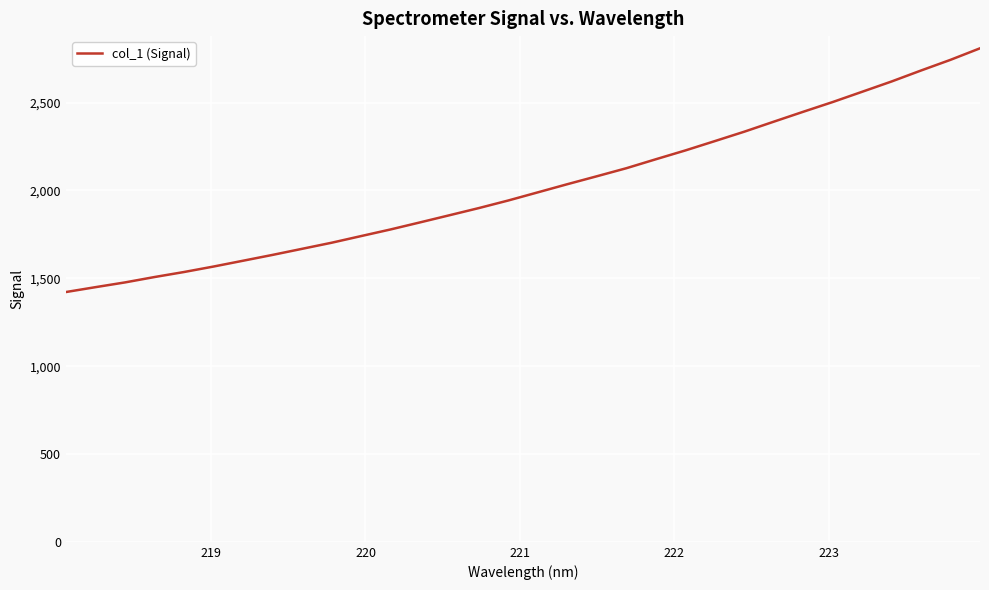

What is the difference between the maximum and minimum values?

1387.4